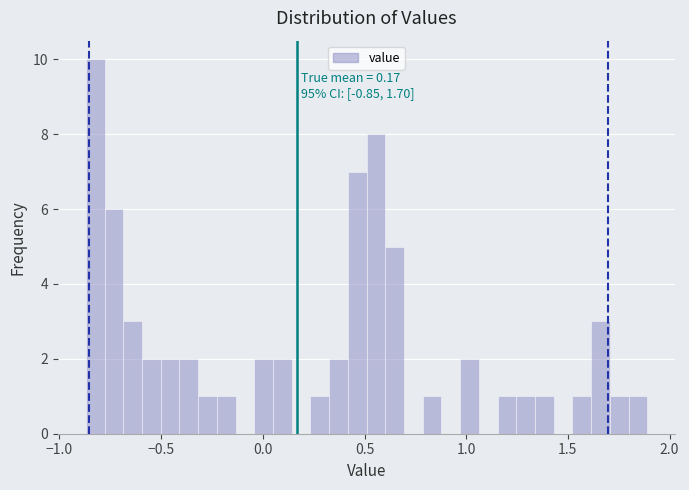

Around what value on the x-axis is the tallest bar? Give the approximate position of its centre, as read against the axis.

-0.80